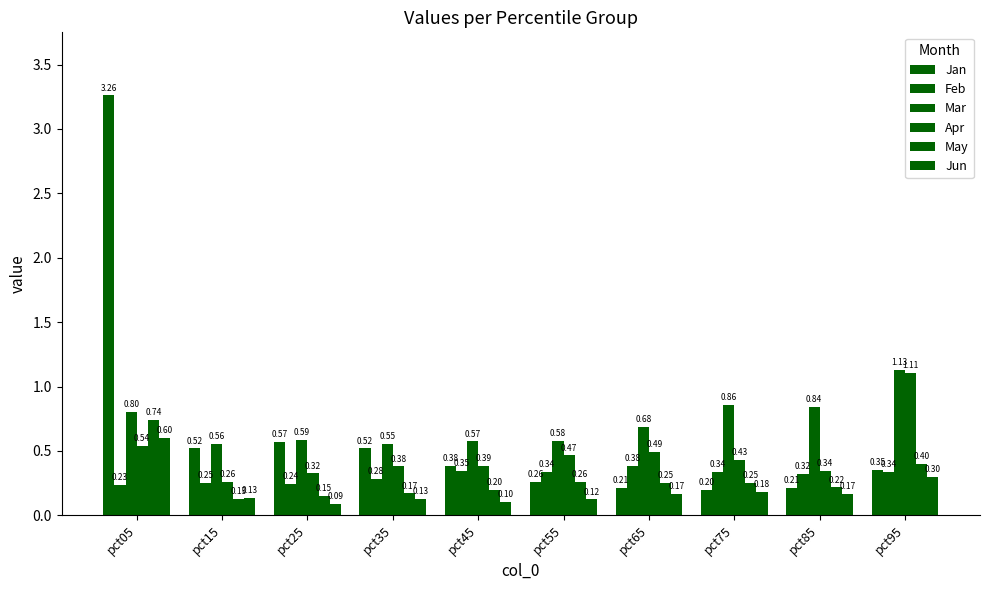

Does the chart contain stacked bars?

No